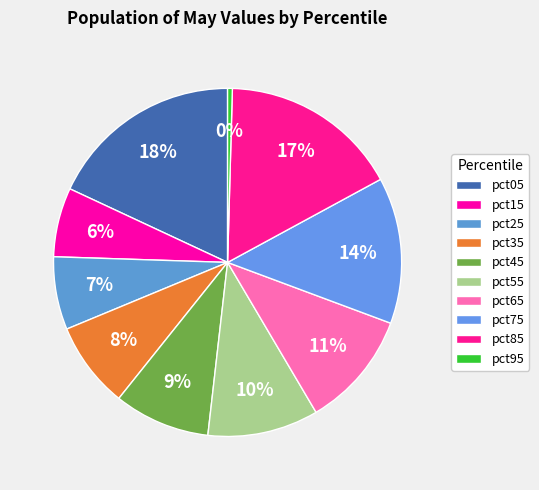

Combined, do pct35 and pct45 account for over 50%?

No